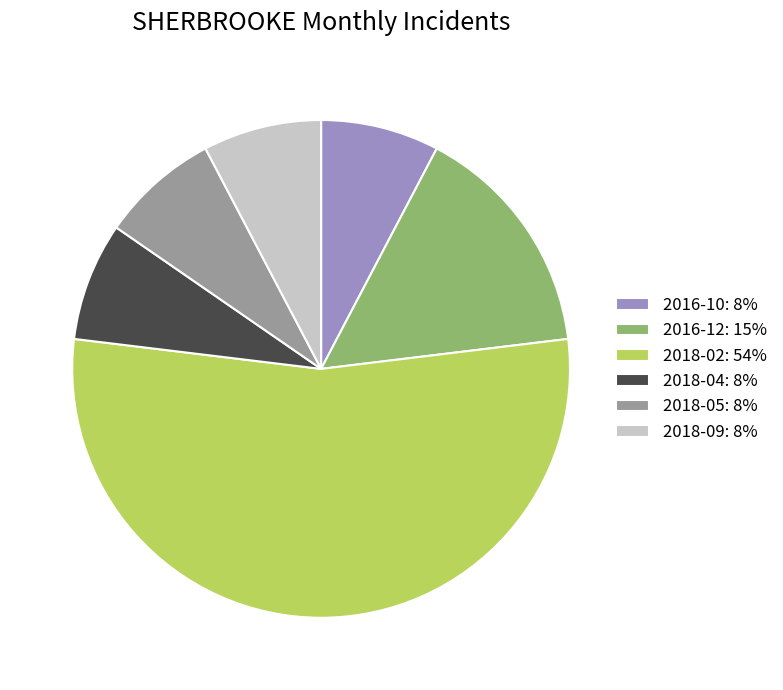

Is it true that 2018-09: 8% is 1% of the pie?

False